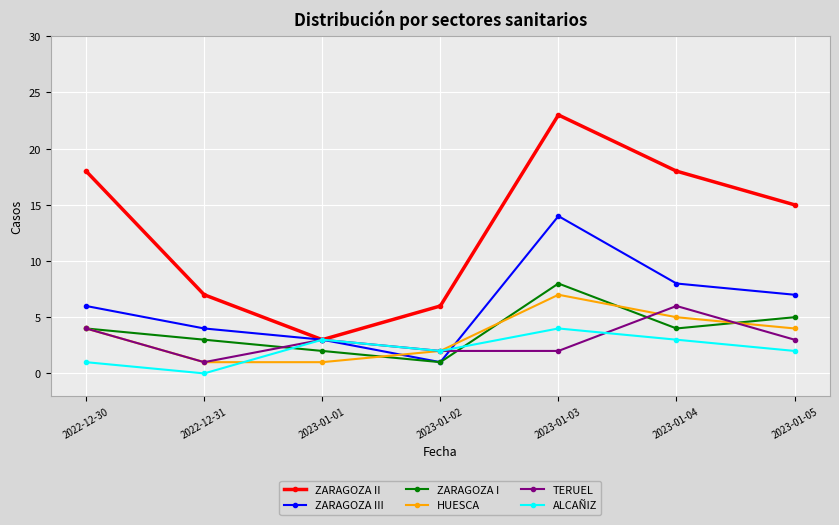

Reading left to right, extract all data points from this chart.

ZARAGOZA II: 2022-12-30=18	2022-12-31=7	2023-01-01=3	2023-01-02=6	2023-01-03=23	2023-01-04=18	2023-01-05=15
ZARAGOZA III: 2022-12-30=6	2022-12-31=4	2023-01-01=3	2023-01-02=1	2023-01-03=14	2023-01-04=8	2023-01-05=7
ZARAGOZA I: 2022-12-30=4	2022-12-31=3	2023-01-01=2	2023-01-02=1	2023-01-03=8	2023-01-04=4	2023-01-05=5
HUESCA: 2022-12-30=4	2022-12-31=1	2023-01-01=1	2023-01-02=2	2023-01-03=7	2023-01-04=5	2023-01-05=4
TERUEL: 2022-12-30=4	2022-12-31=1	2023-01-01=3	2023-01-02=2	2023-01-03=2	2023-01-04=6	2023-01-05=3
ALCAÑIZ: 2022-12-30=1	2022-12-31=0	2023-01-01=3	2023-01-02=2	2023-01-03=4	2023-01-04=3	2023-01-05=2